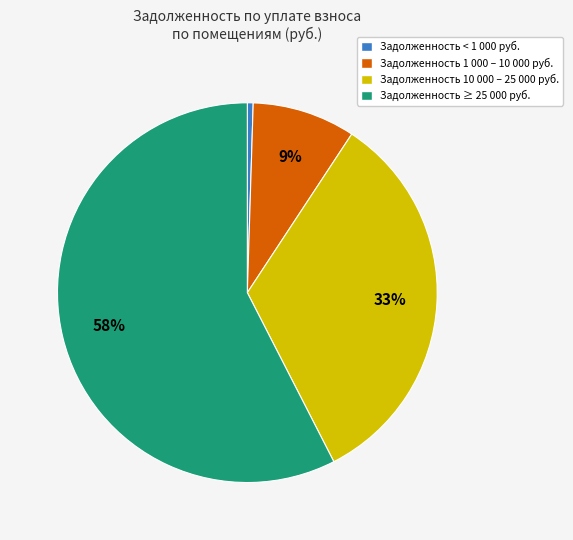

To the nearest percent, what is the average slice percentage?

25%